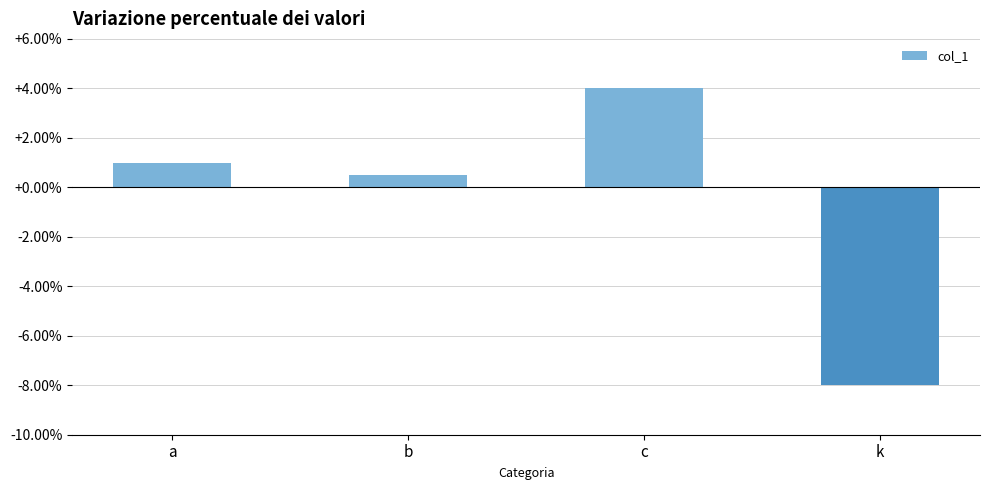

Where is the data nearest to the value -2?

b